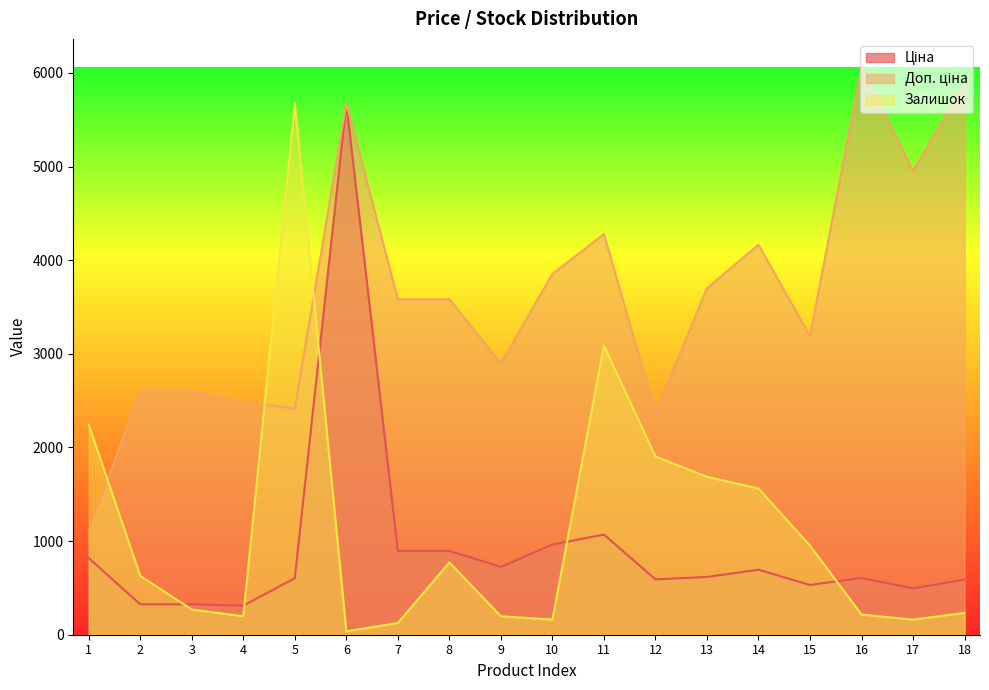

At how many categories does at least one series exceed 3065?

12